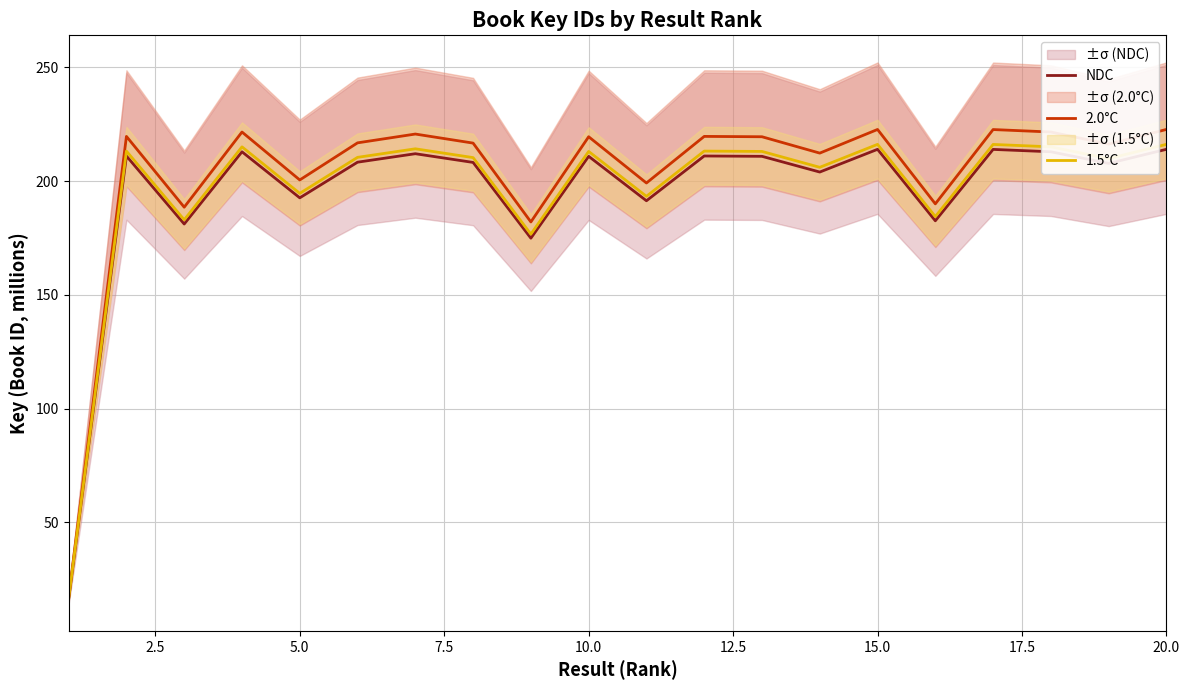

What are all the series names shown in the legend?

NDC, 2.0°C, 1.5°C